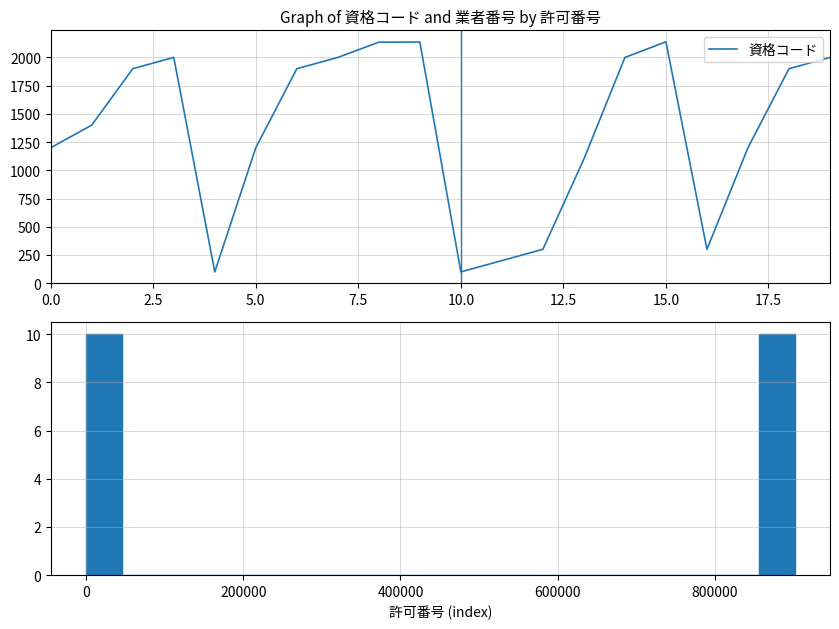

Which has a higher value, 9 or 18?

9